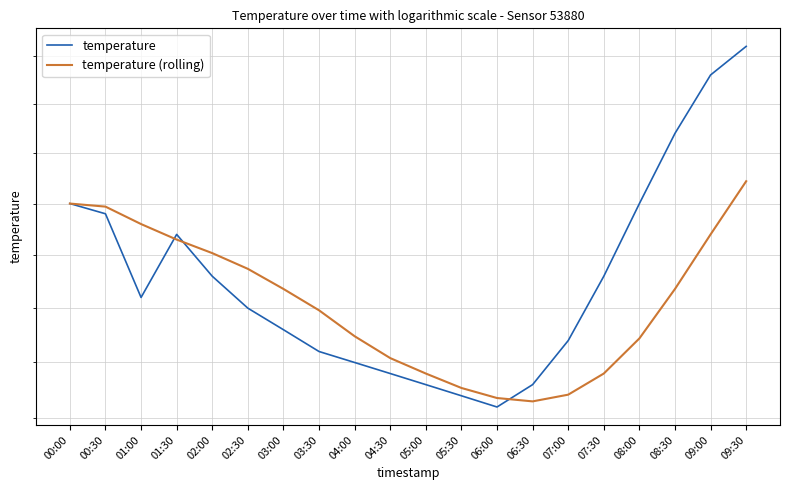

How many intersections are there between temperature and temperature (rolling)?

3